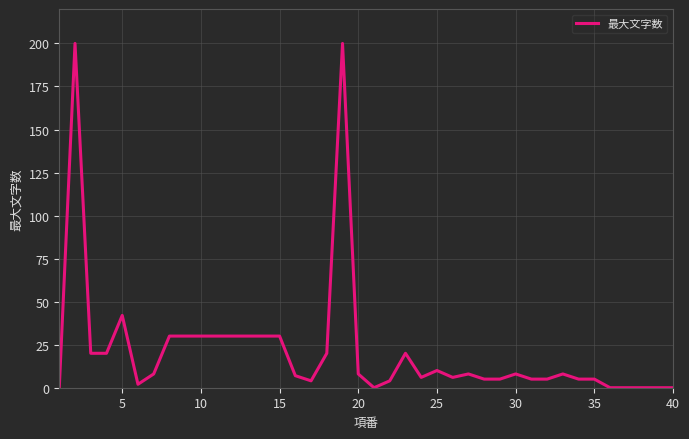

What is the difference between the maximum and minimum values?

200